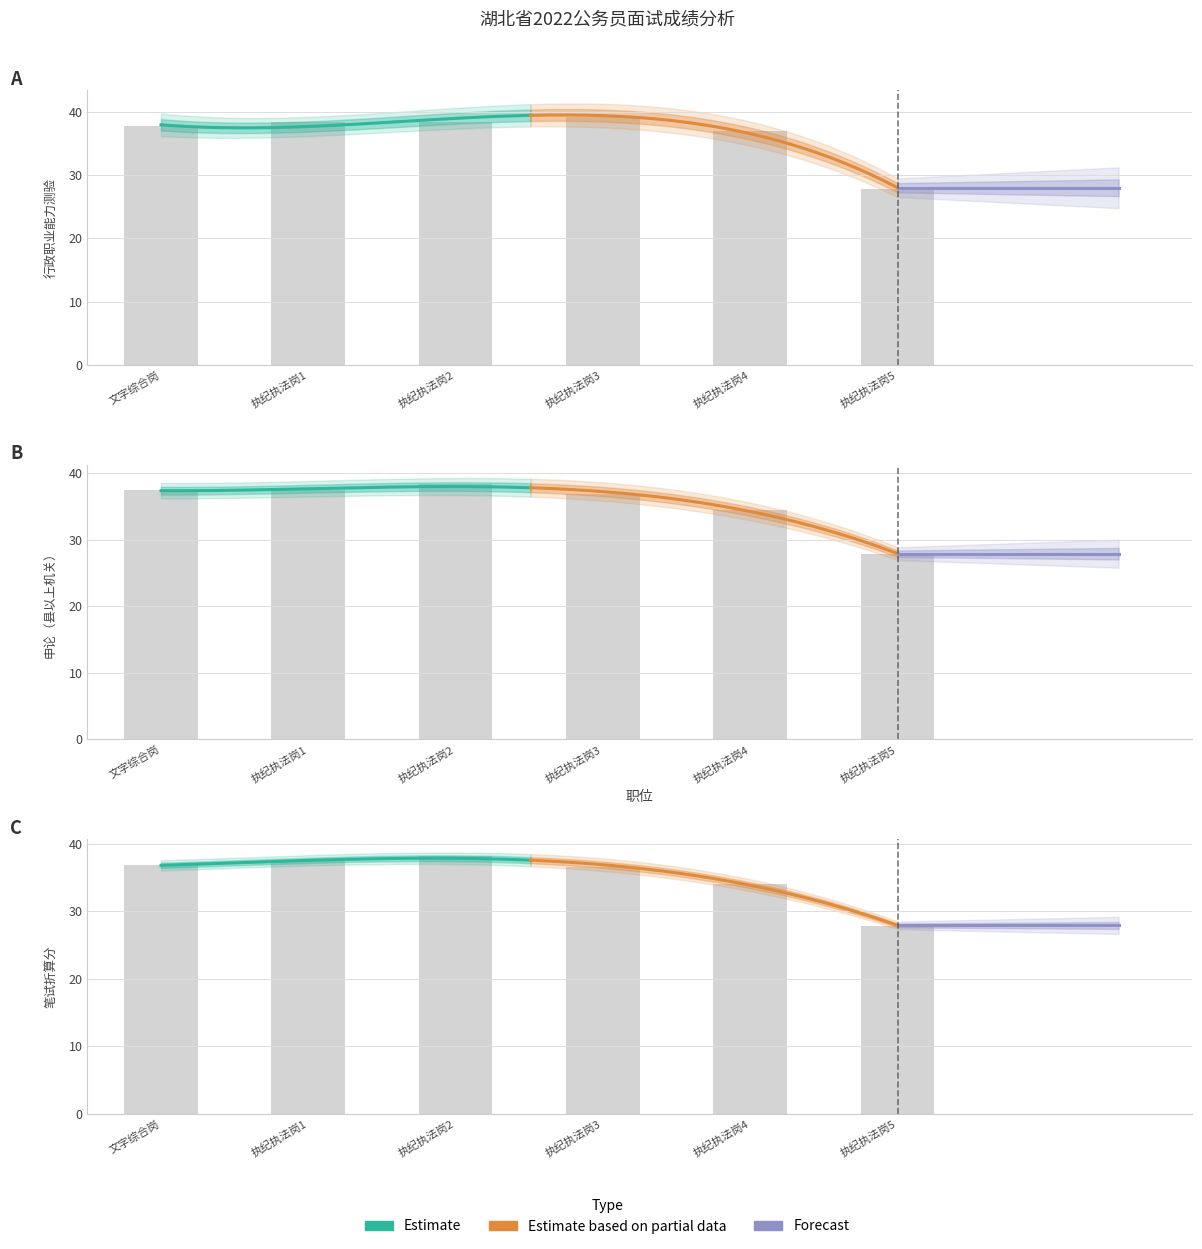

Which category has the lowest value across all series?

执纪执法岗5